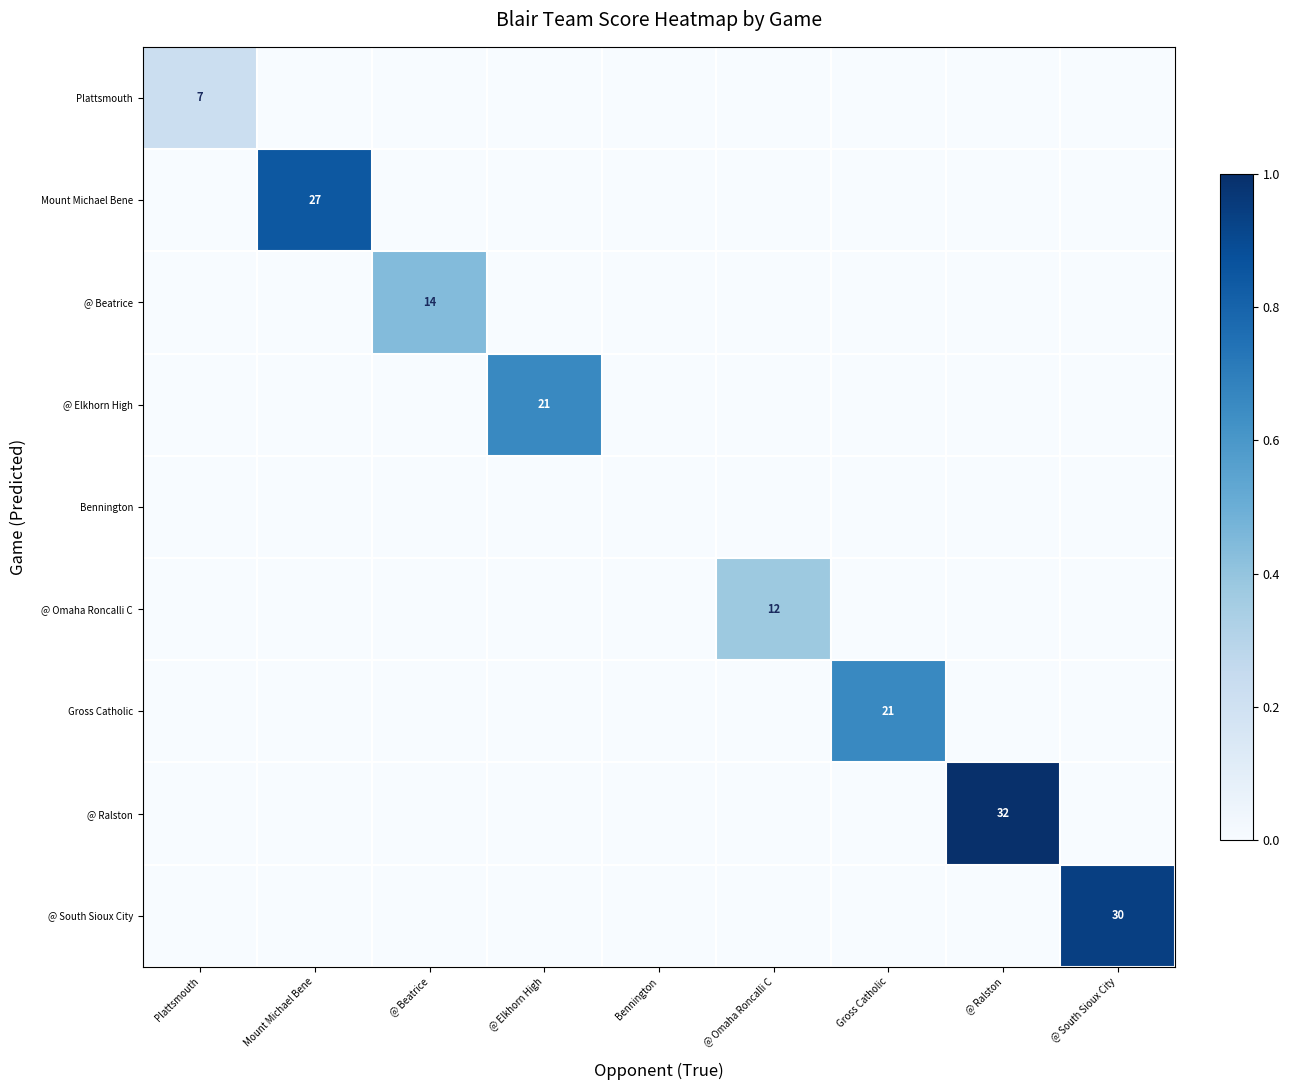

At which category is the sum across all series the highest?

@ Ralston